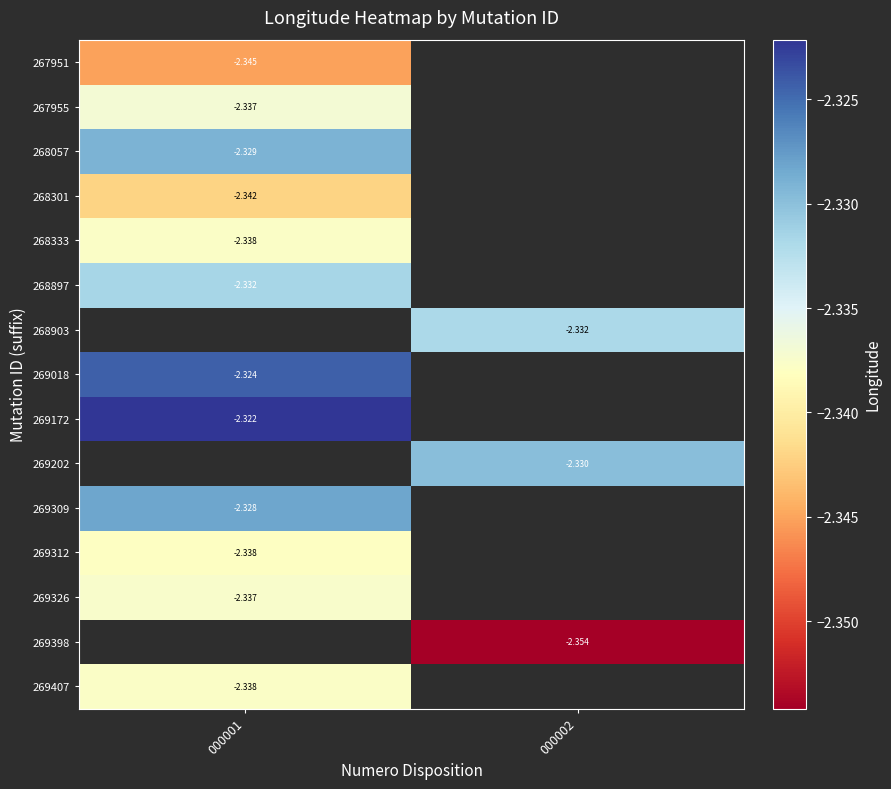

What is the maximum value for 269312?

-2.3